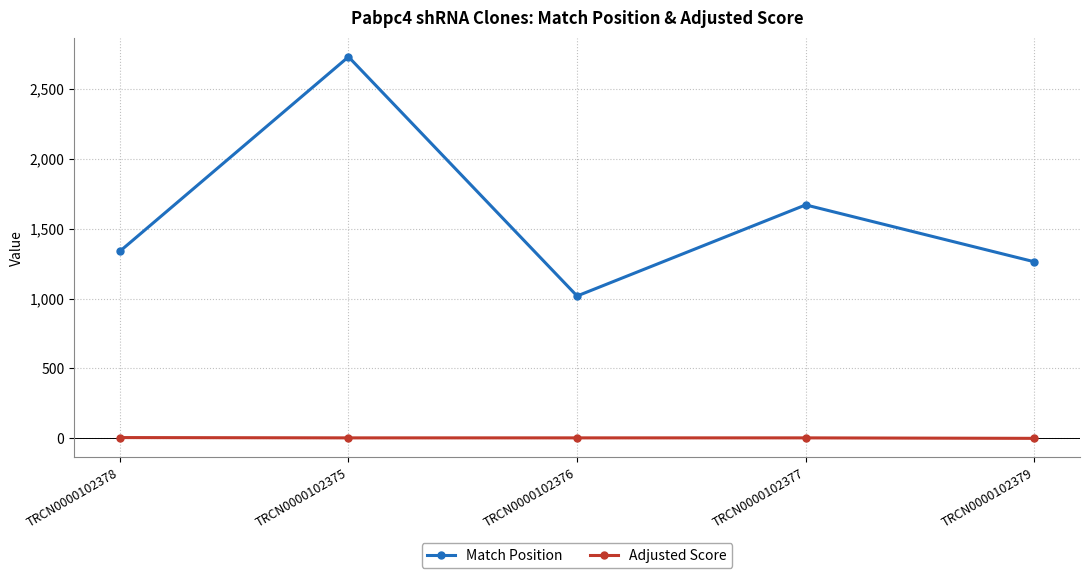

What is the highest value of the Match Position series?

2731.0